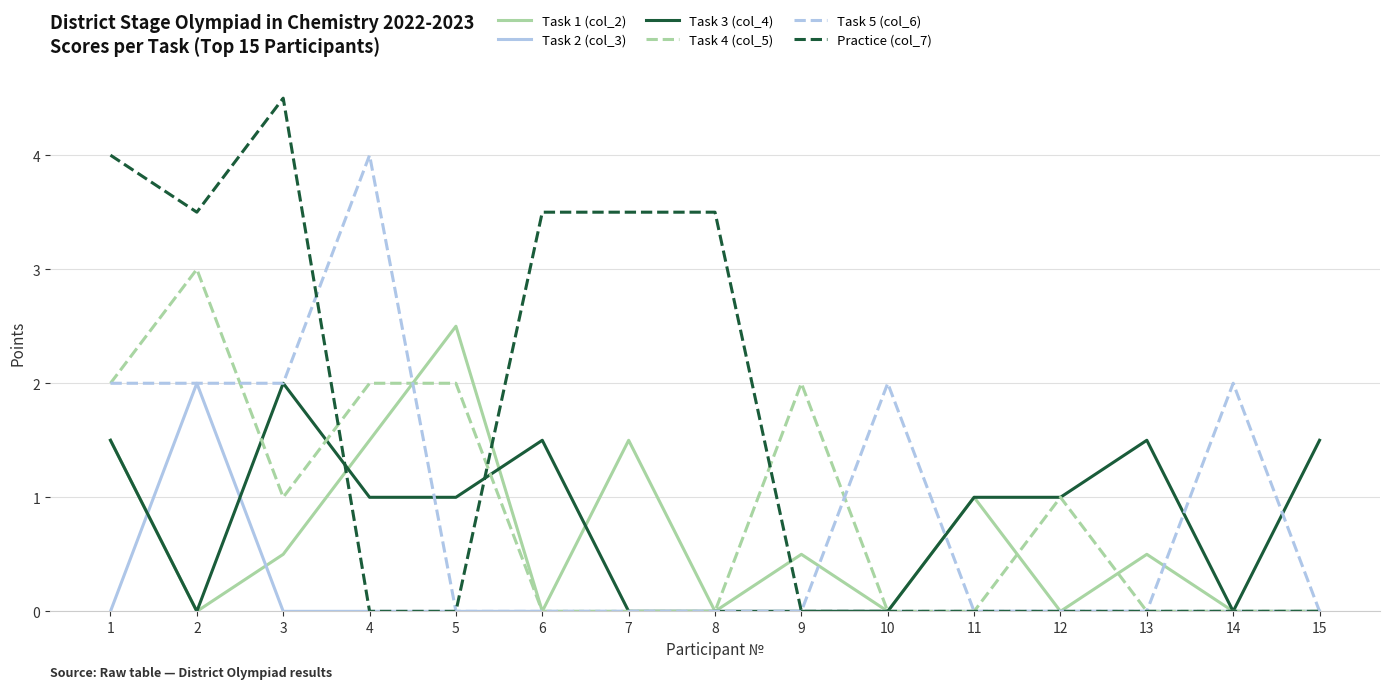

What is the total value across all series at 11?

2.0